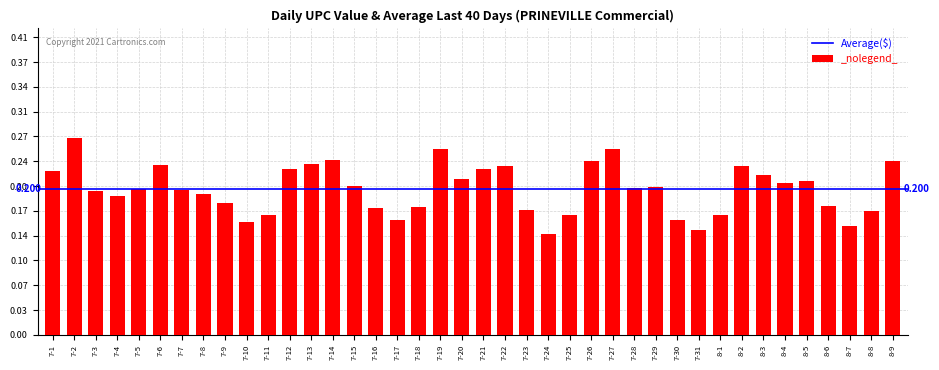

How many values are between 0 and 1?

40